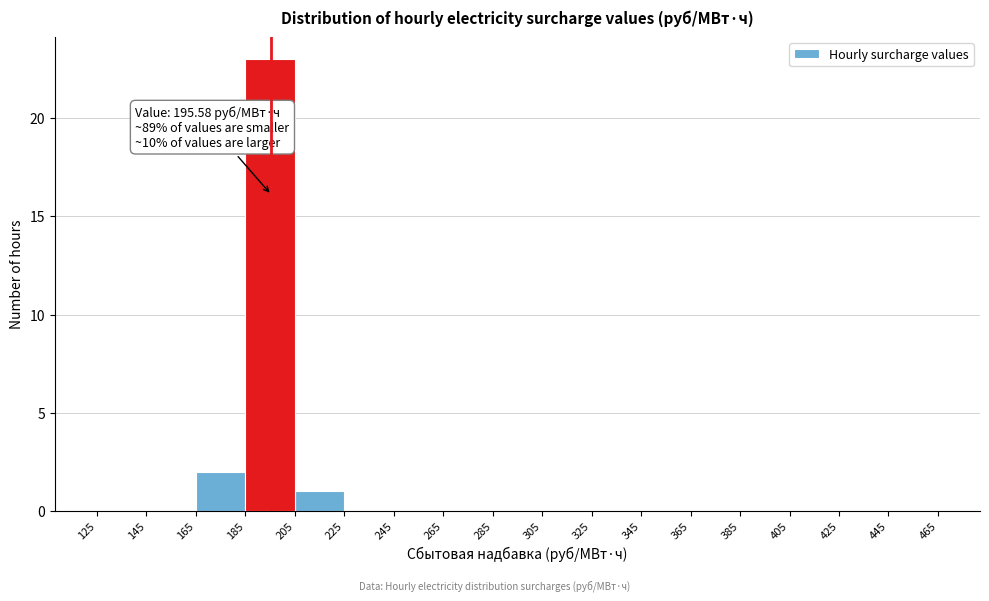

Which range on the x-axis has the tallest bar?

185 to 205